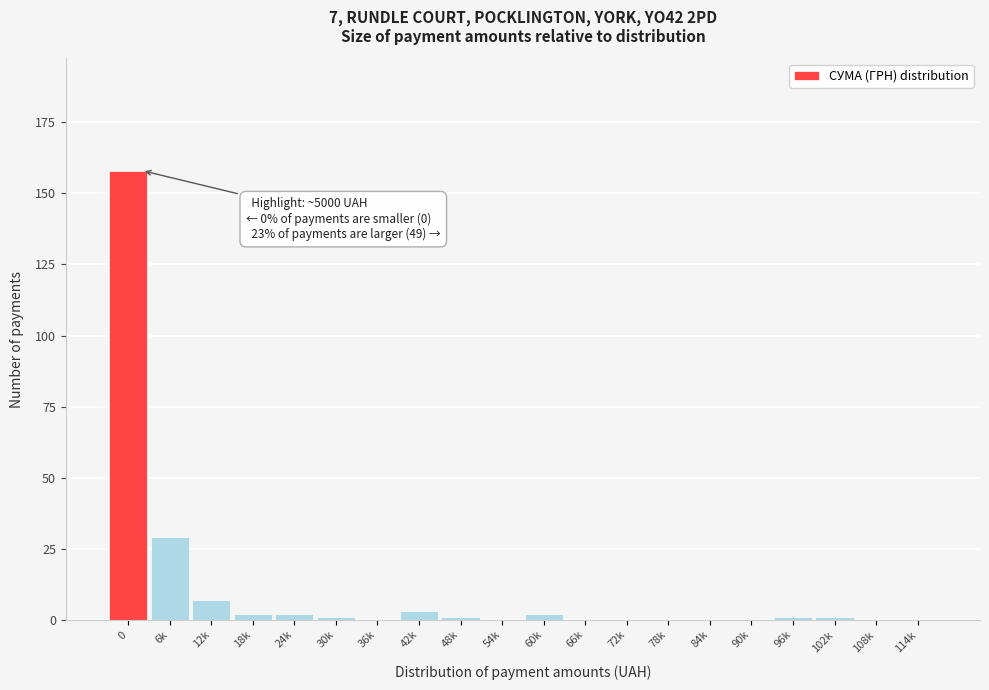

Reading right to left, list all the values displayed in this chart.

114k=0	108k=0	102k=1	96k=1	90k=0	84k=0	78k=0	72k=0	66k=0	60k=2	54k=0	48k=1	42k=3	36k=0	30k=1	24k=2	18k=2	12k=7	6k=29	0=158